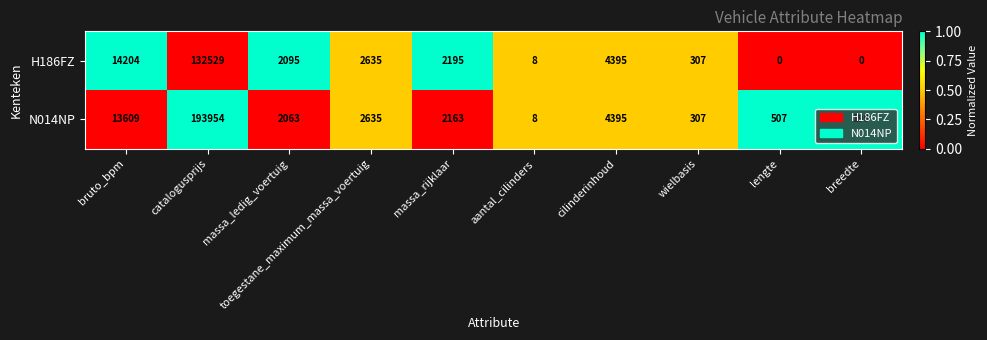

What is the total value across all series at lengte?

507